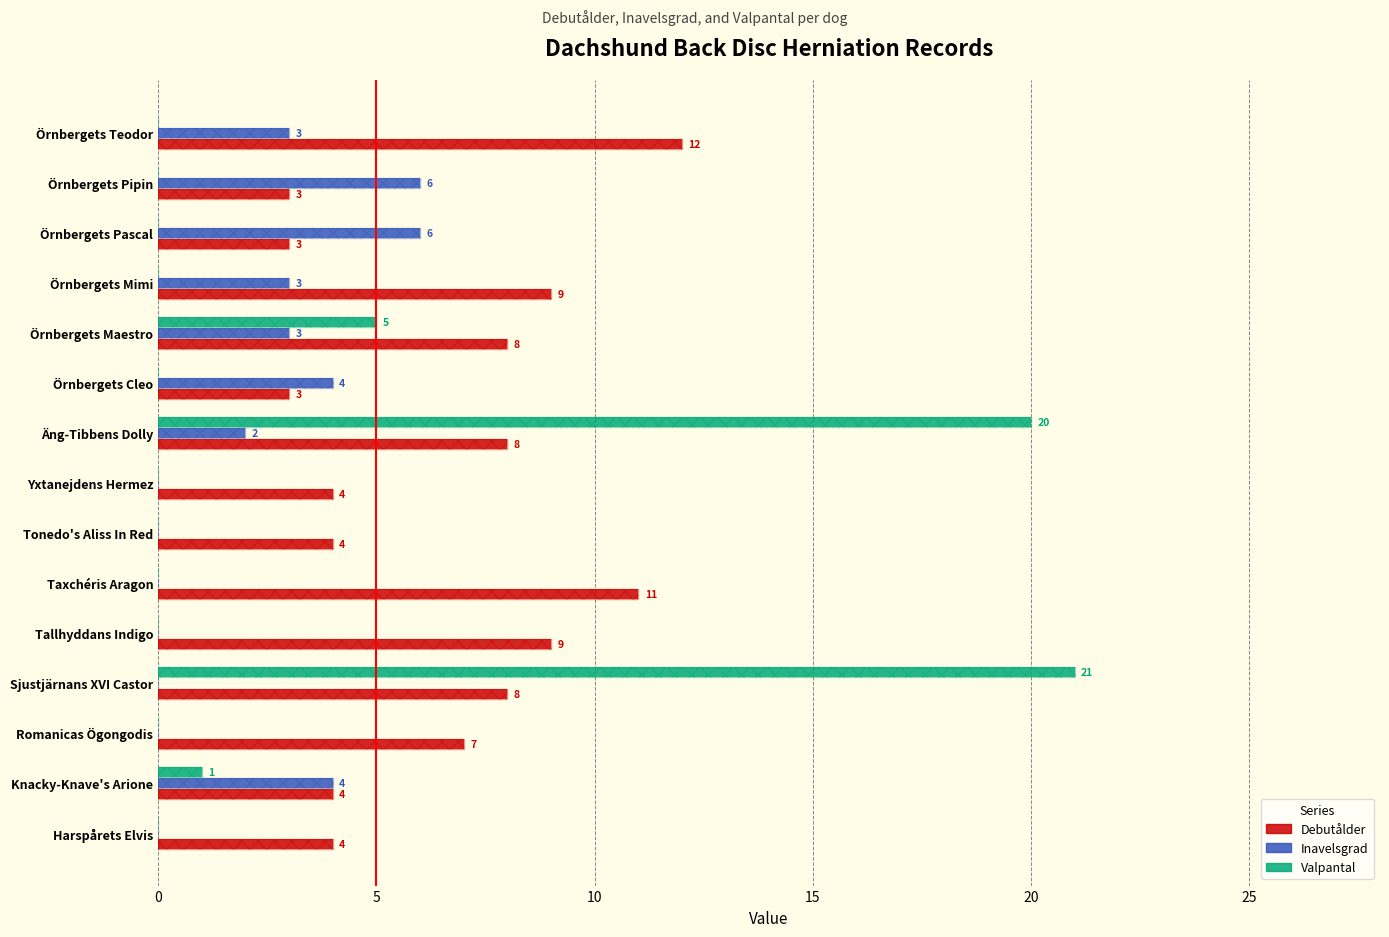

List the series in order of their overall mean, highest first.

Debutålder, Valpantal, Inavelsgrad